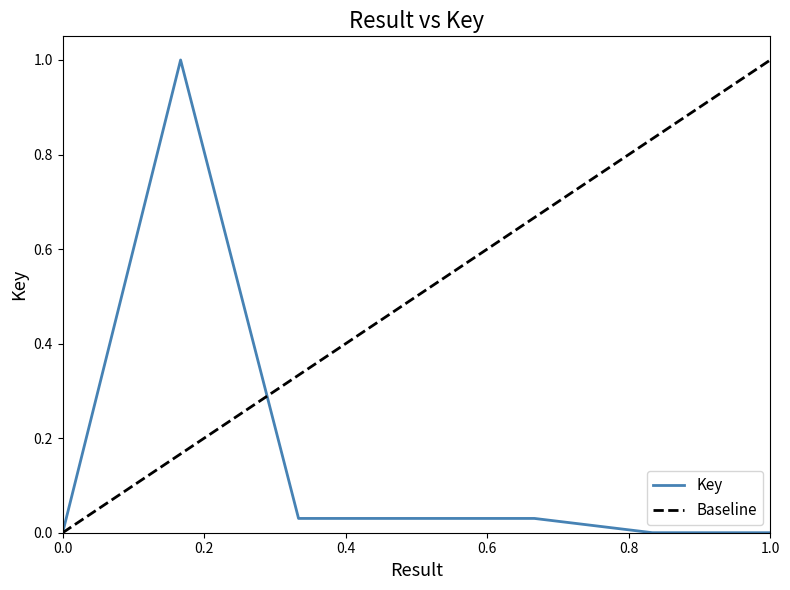

What is the highest value of the Key series?

1.0